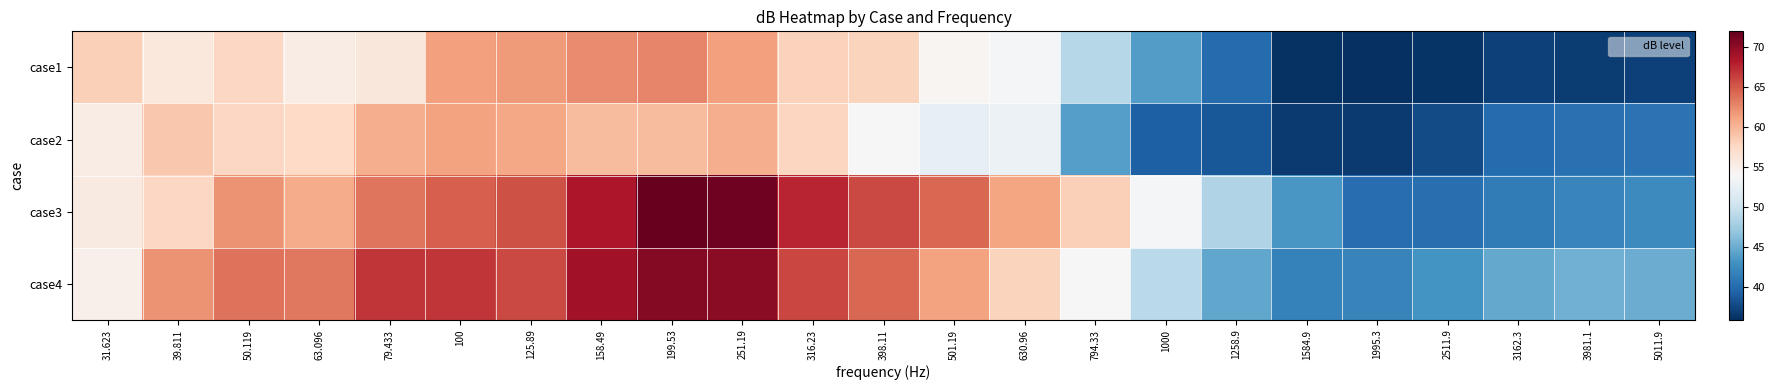

Which series has the largest total across all categories?

case4